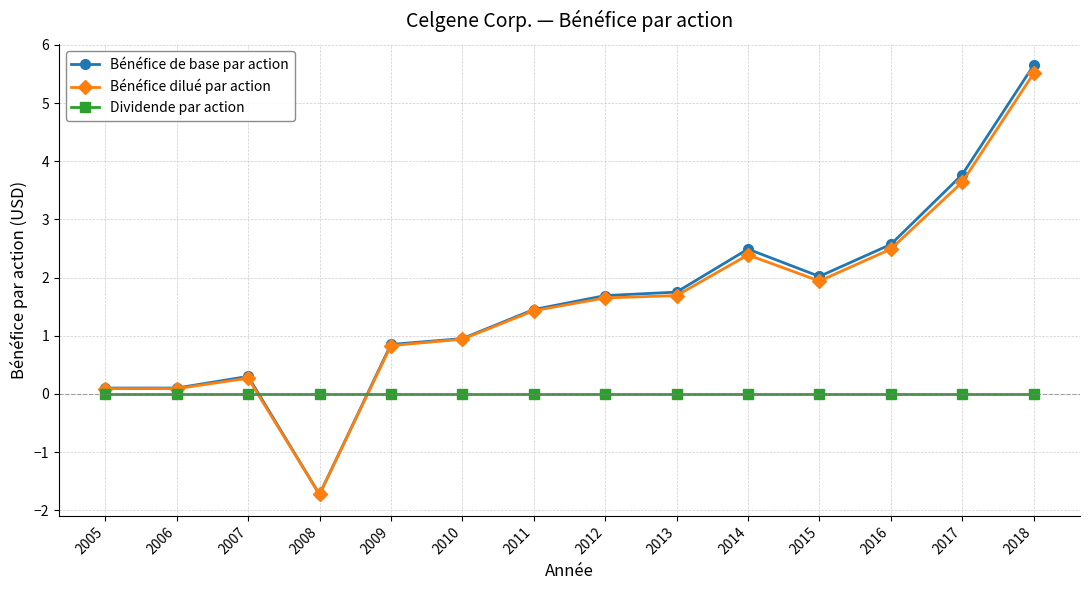

What is the smallest value displayed?

-1.7